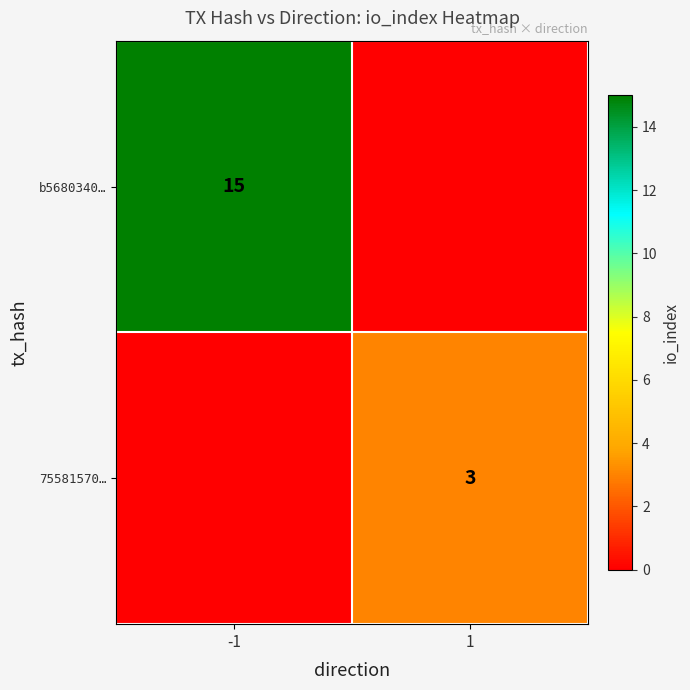

True or false: 75581570… has a value of 5 at 1.

False